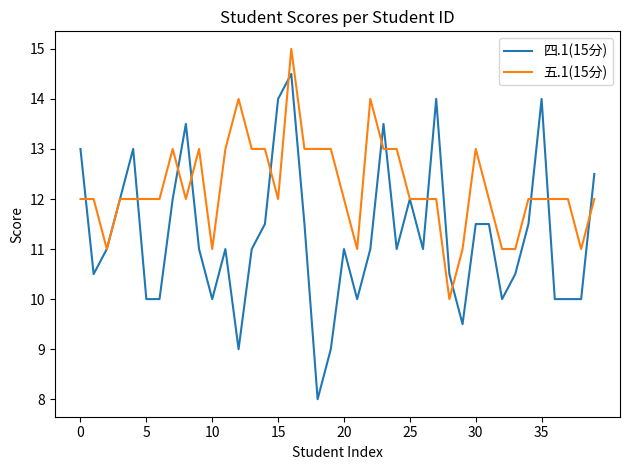

Which series has the largest range (max minus min)?

四.1(15分)